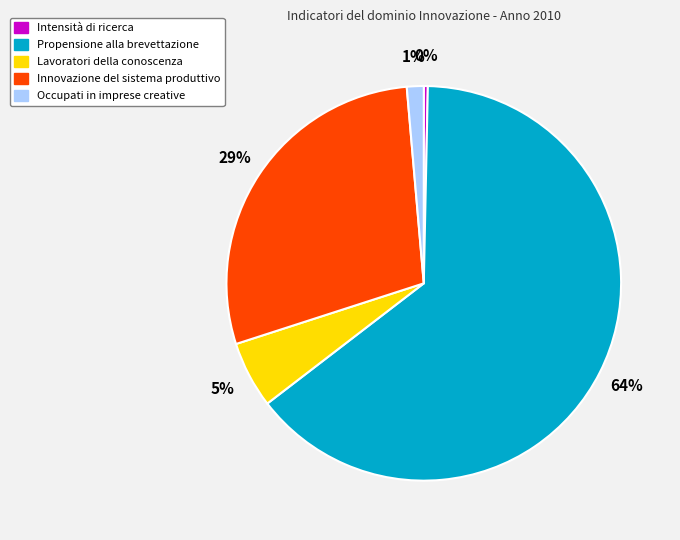

Which category accounts for the majority?

Propensione alla brevettazione